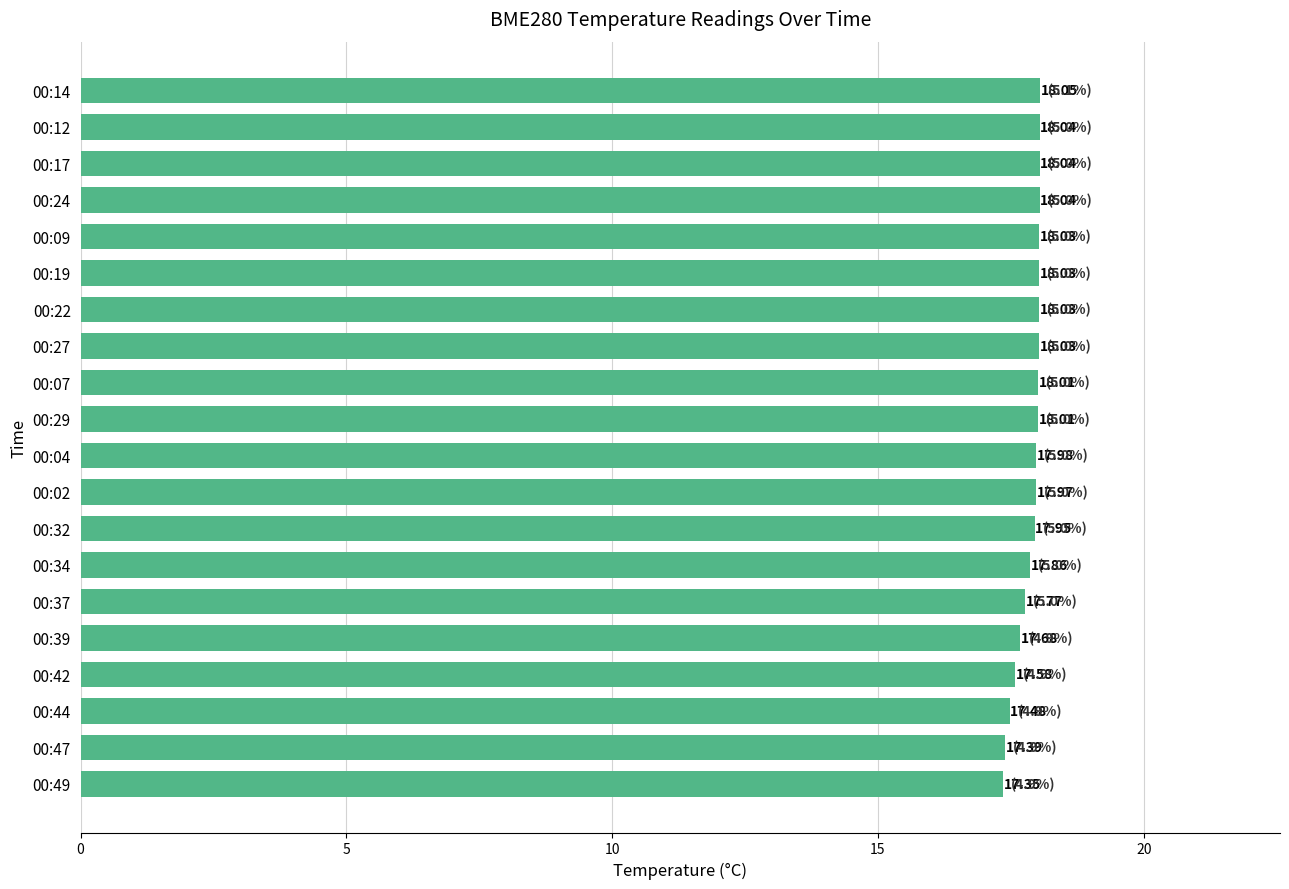

Approximately how many times larger is the value at 00:32 compared to 00:02?

1.0